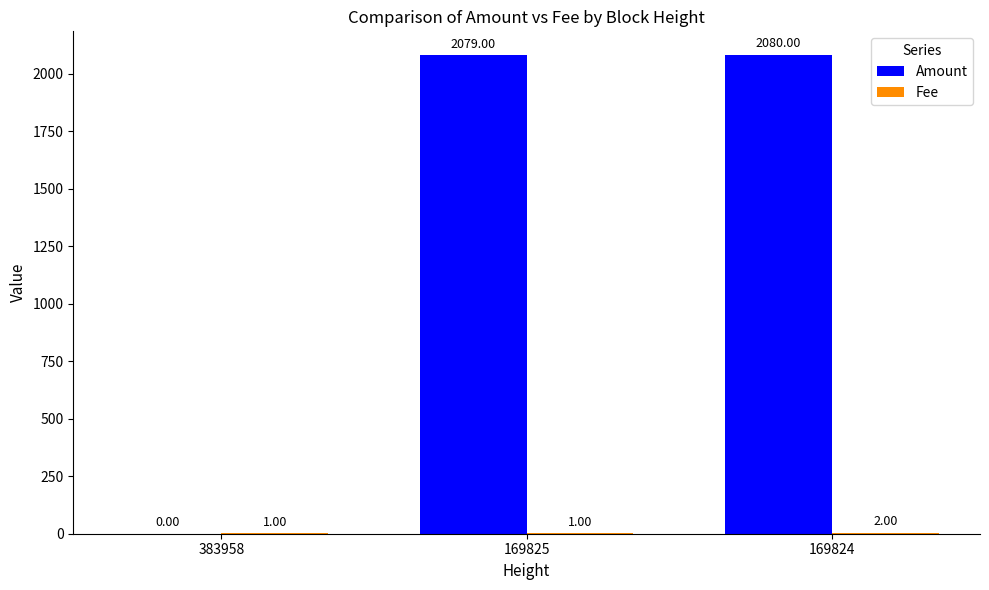

What is the sum of all Amount values?

4159